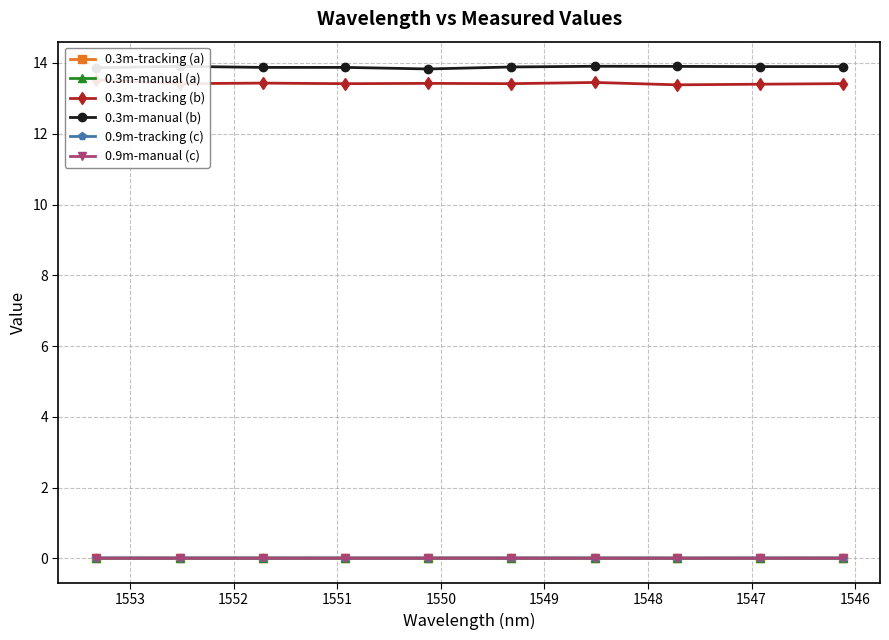

True or false: 0.3m-manual (a) has more than 0 interior local peaks.

True